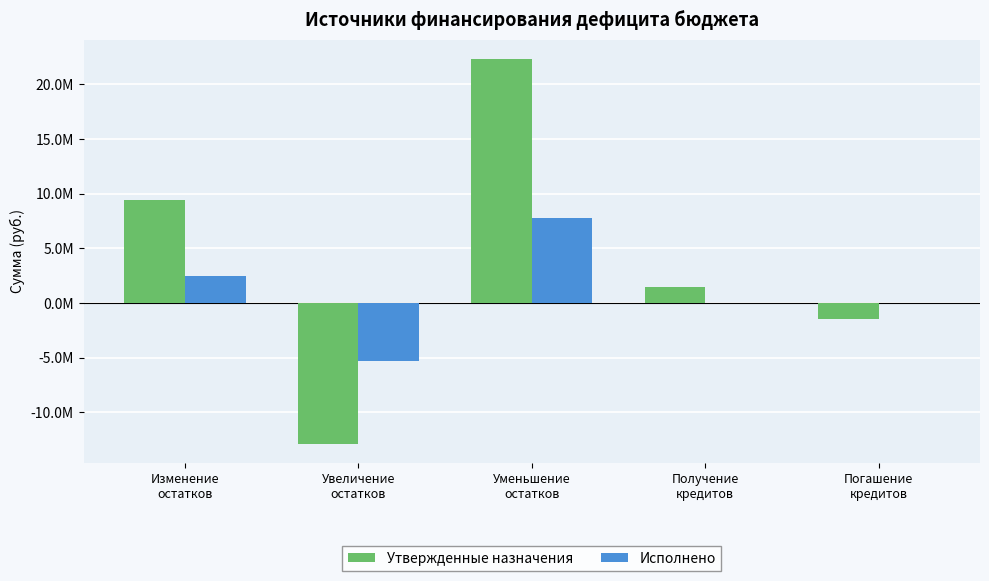

At which category is the sum across all series the highest?

Уменьшение
остатков